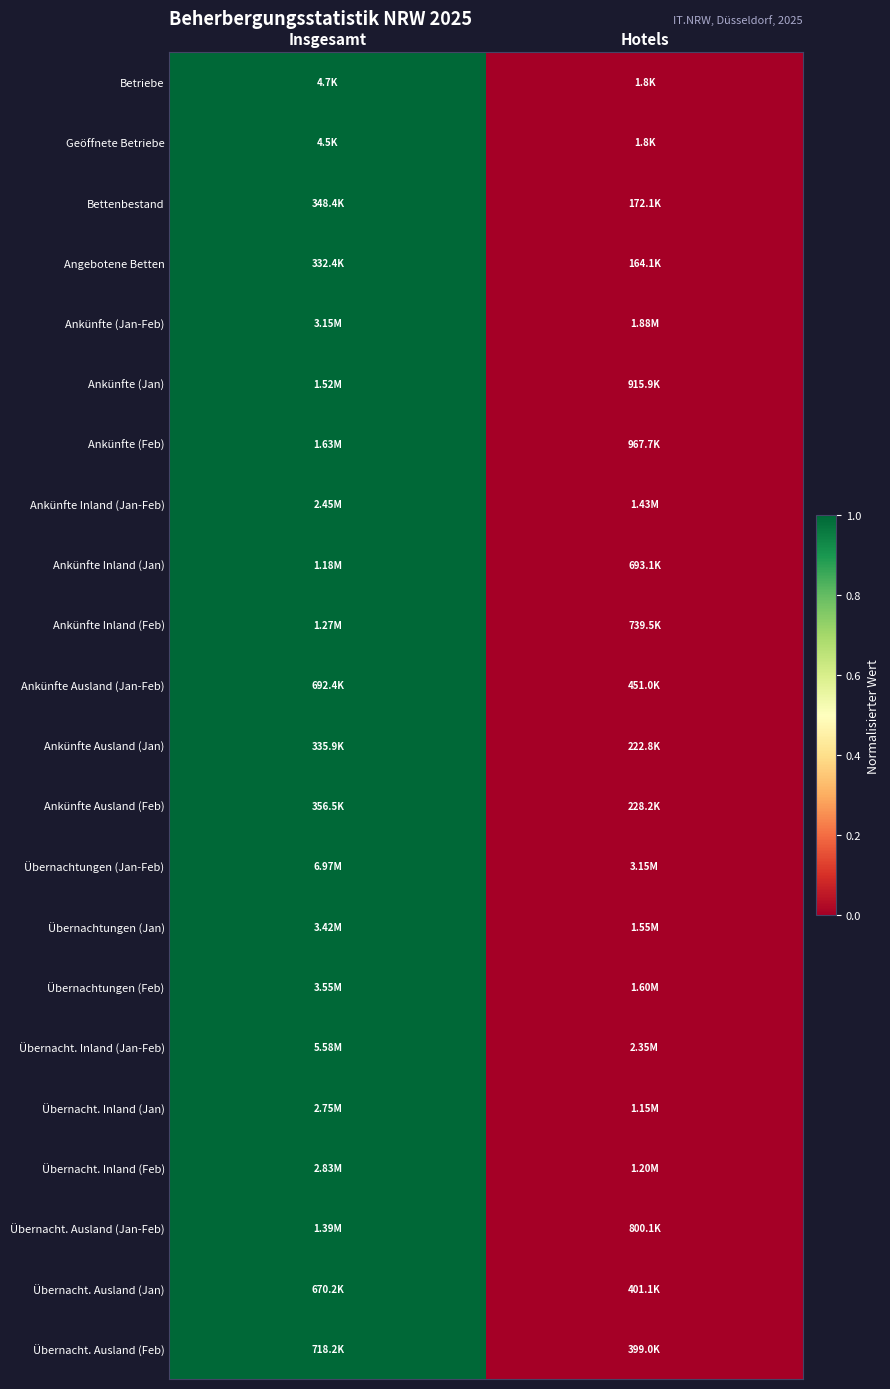

Reading left to right, list all the values displayed in this chart.

Betriebe: Insgesamt=1	Hotels=0
Geöffnete Betriebe: Insgesamt=1	Hotels=0
Bettenbestand: Insgesamt=1	Hotels=0
Angebotene Betten: Insgesamt=1	Hotels=0
Ankünfte (Jan-Feb): Insgesamt=1	Hotels=0
Ankünfte (Jan): Insgesamt=1	Hotels=0
Ankünfte (Feb): Insgesamt=1	Hotels=0
Ankünfte Inland (Jan-Feb): Insgesamt=1	Hotels=0
Ankünfte Inland (Jan): Insgesamt=1	Hotels=0
Ankünfte Inland (Feb): Insgesamt=1	Hotels=0
Ankünfte Ausland (Jan-Feb): Insgesamt=1	Hotels=0
Ankünfte Ausland (Jan): Insgesamt=1	Hotels=0
Ankünfte Ausland (Feb): Insgesamt=1	Hotels=0
Übernachtungen (Jan-Feb): Insgesamt=1	Hotels=0
Übernachtungen (Jan): Insgesamt=1	Hotels=0
Übernachtungen (Feb): Insgesamt=1	Hotels=0
Übernacht. Inland (Jan-Feb): Insgesamt=1	Hotels=0
Übernacht. Inland (Jan): Insgesamt=1	Hotels=0
Übernacht. Inland (Feb): Insgesamt=1	Hotels=0
Übernacht. Ausland (Jan-Feb): Insgesamt=1	Hotels=0
Übernacht. Ausland (Jan): Insgesamt=1	Hotels=0
Übernacht. Ausland (Feb): Insgesamt=1	Hotels=0